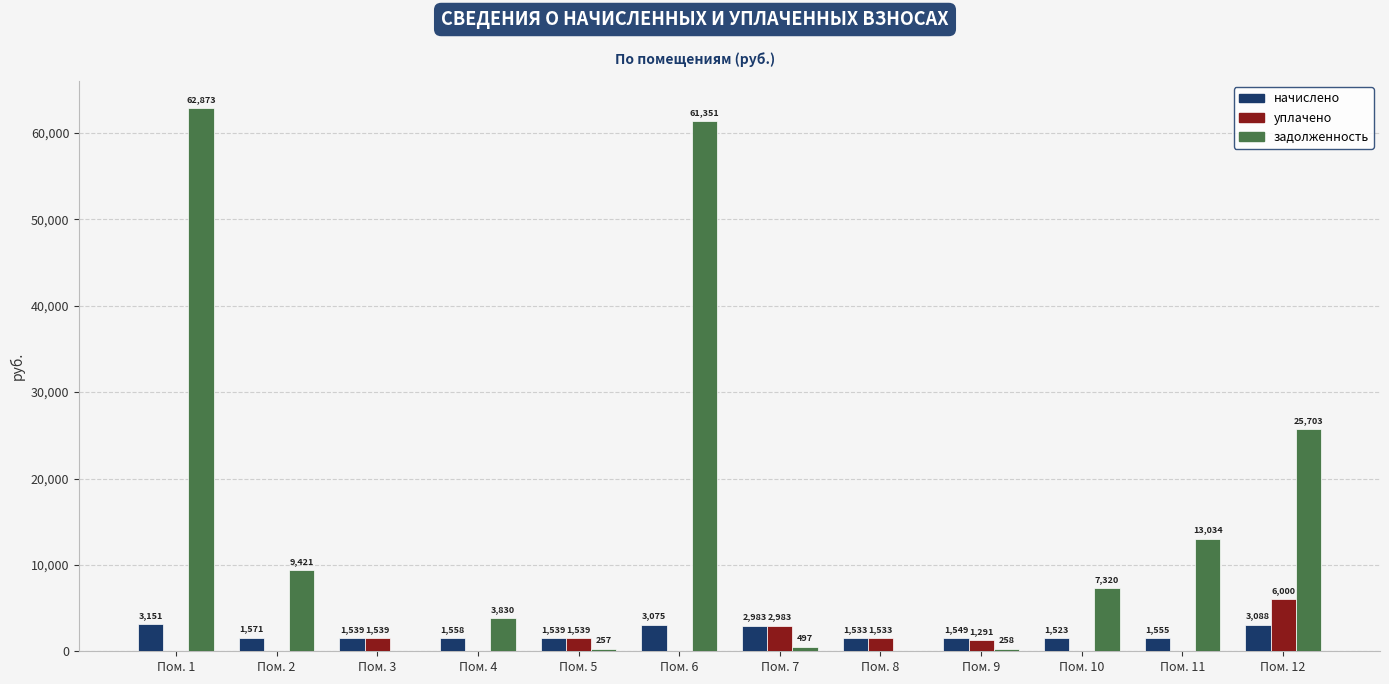

Where is уплачено nearest to the value 3000?

Пом. 7